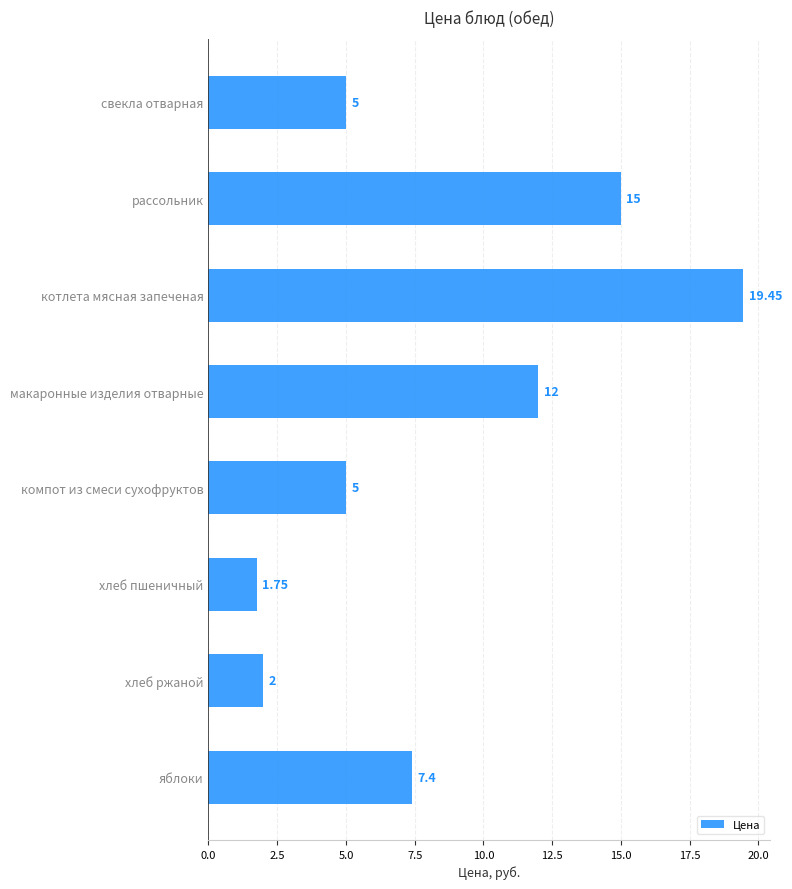

At which label is the value closest to 10?

макаронные изделия отварные